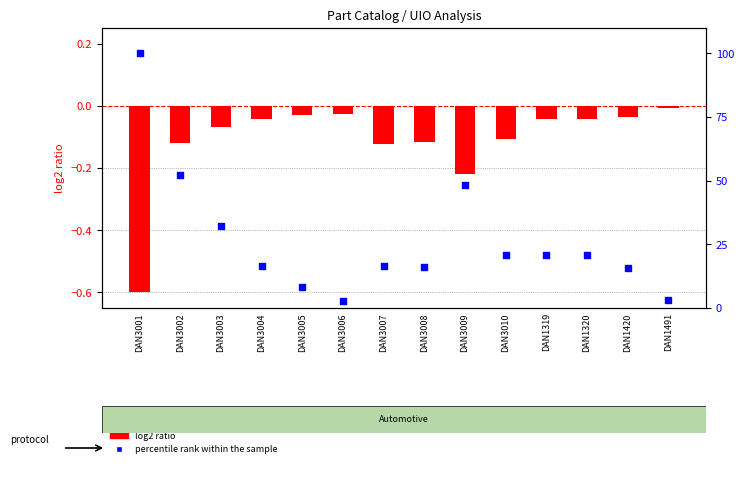

At which category is the sum across all series the highest?

DAN3001